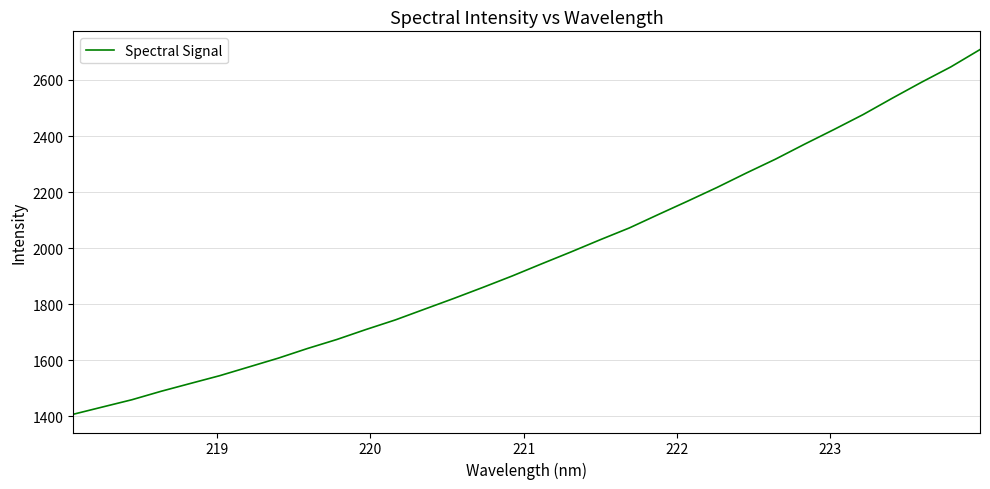

What is the difference between the maximum and second lowest values?

1275.9